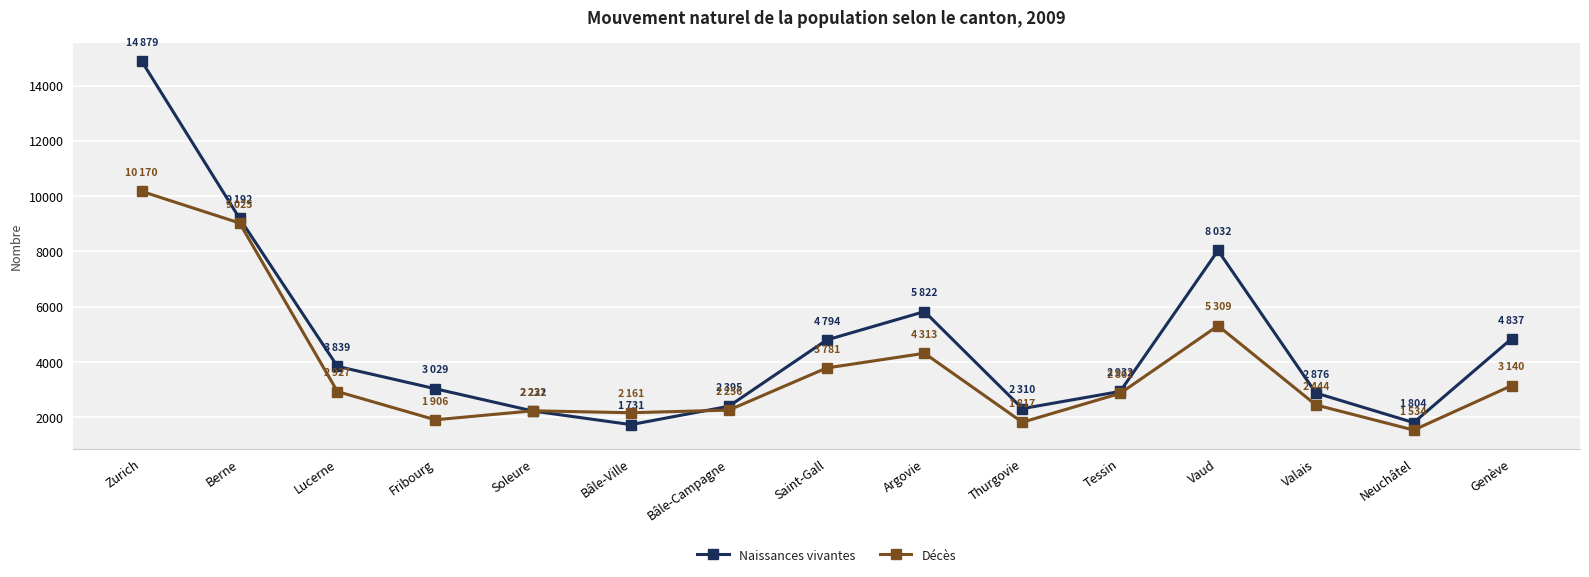

True or false: Naissances vivantes has a value of 1893 at Tessin.

False